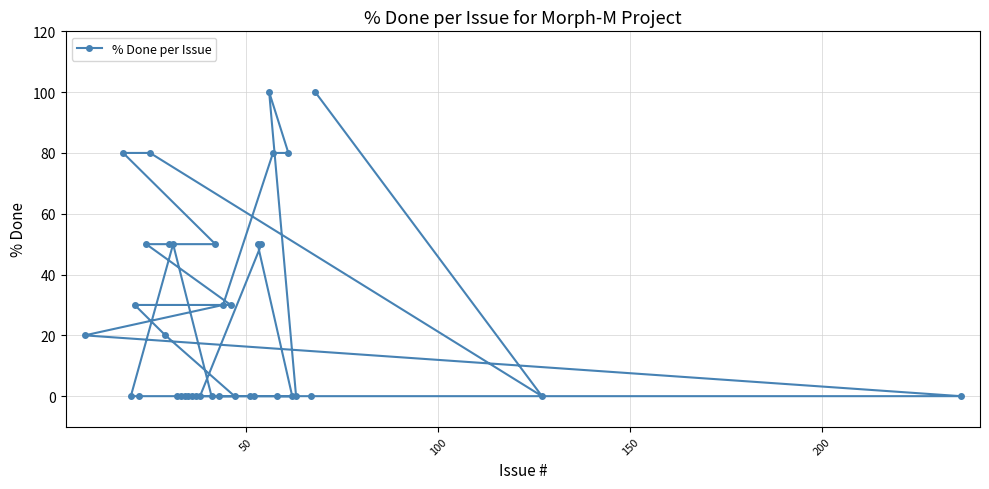

What is the value of the 4th point from the left?

30